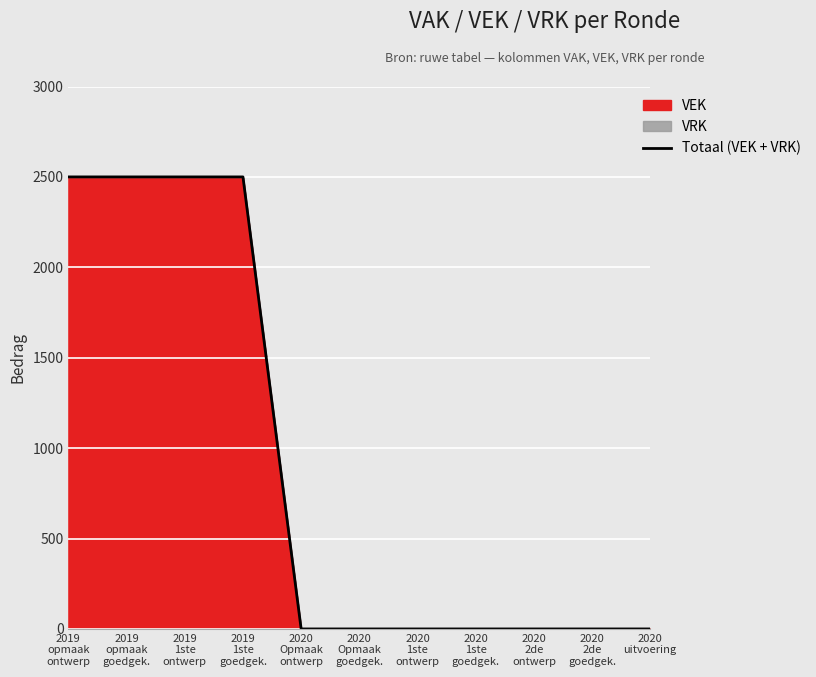

What is the value of the 1st point from the left?

2500